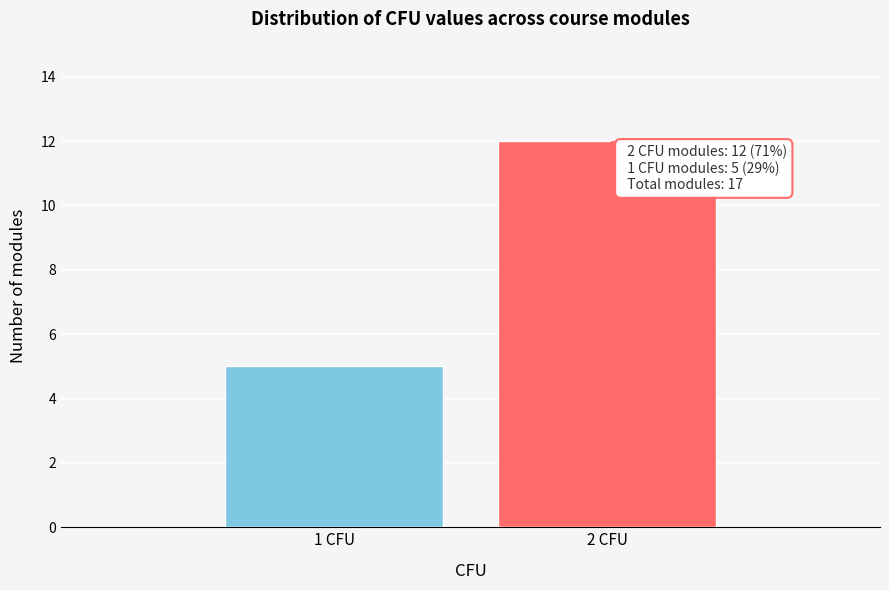

Reading left to right, what are all the values shown in this chart?

1 CFU=5	2 CFU=12